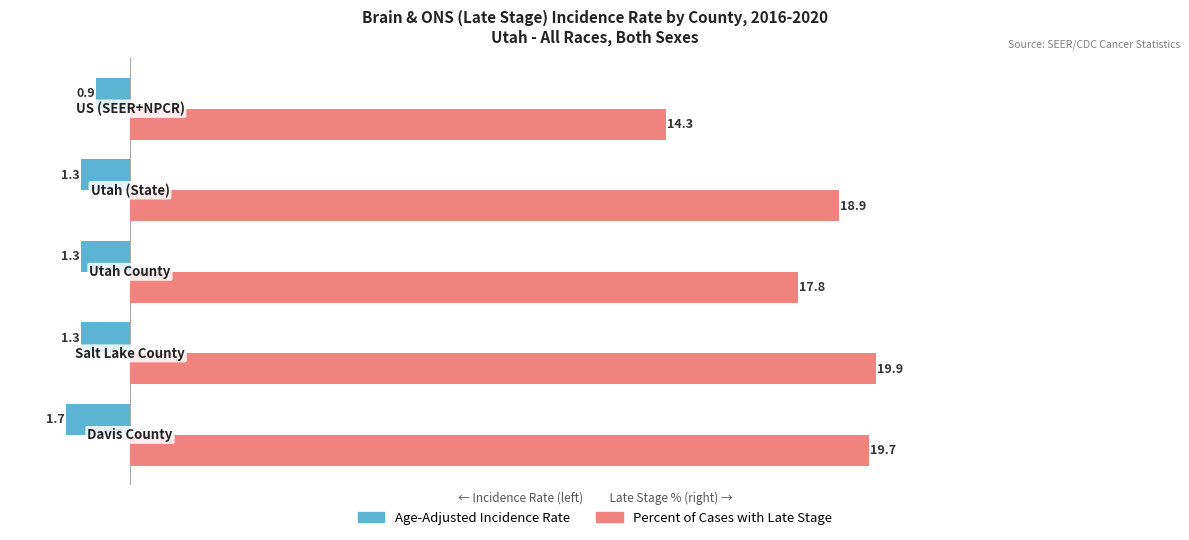

Which series has the largest range (max minus min)?

Percent of Cases with Late Stage